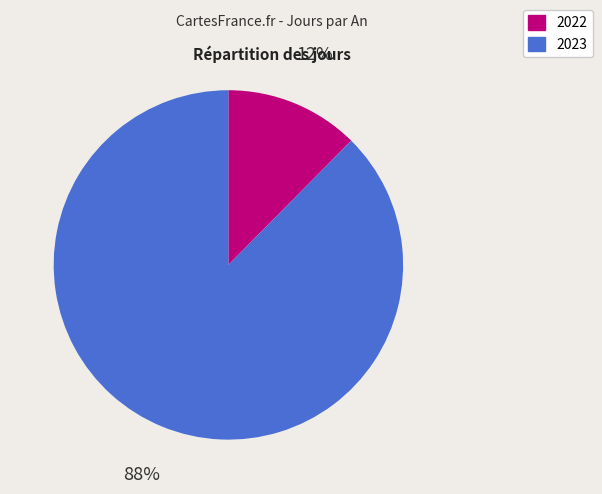

To the nearest percent, what is the average slice percentage?

50%